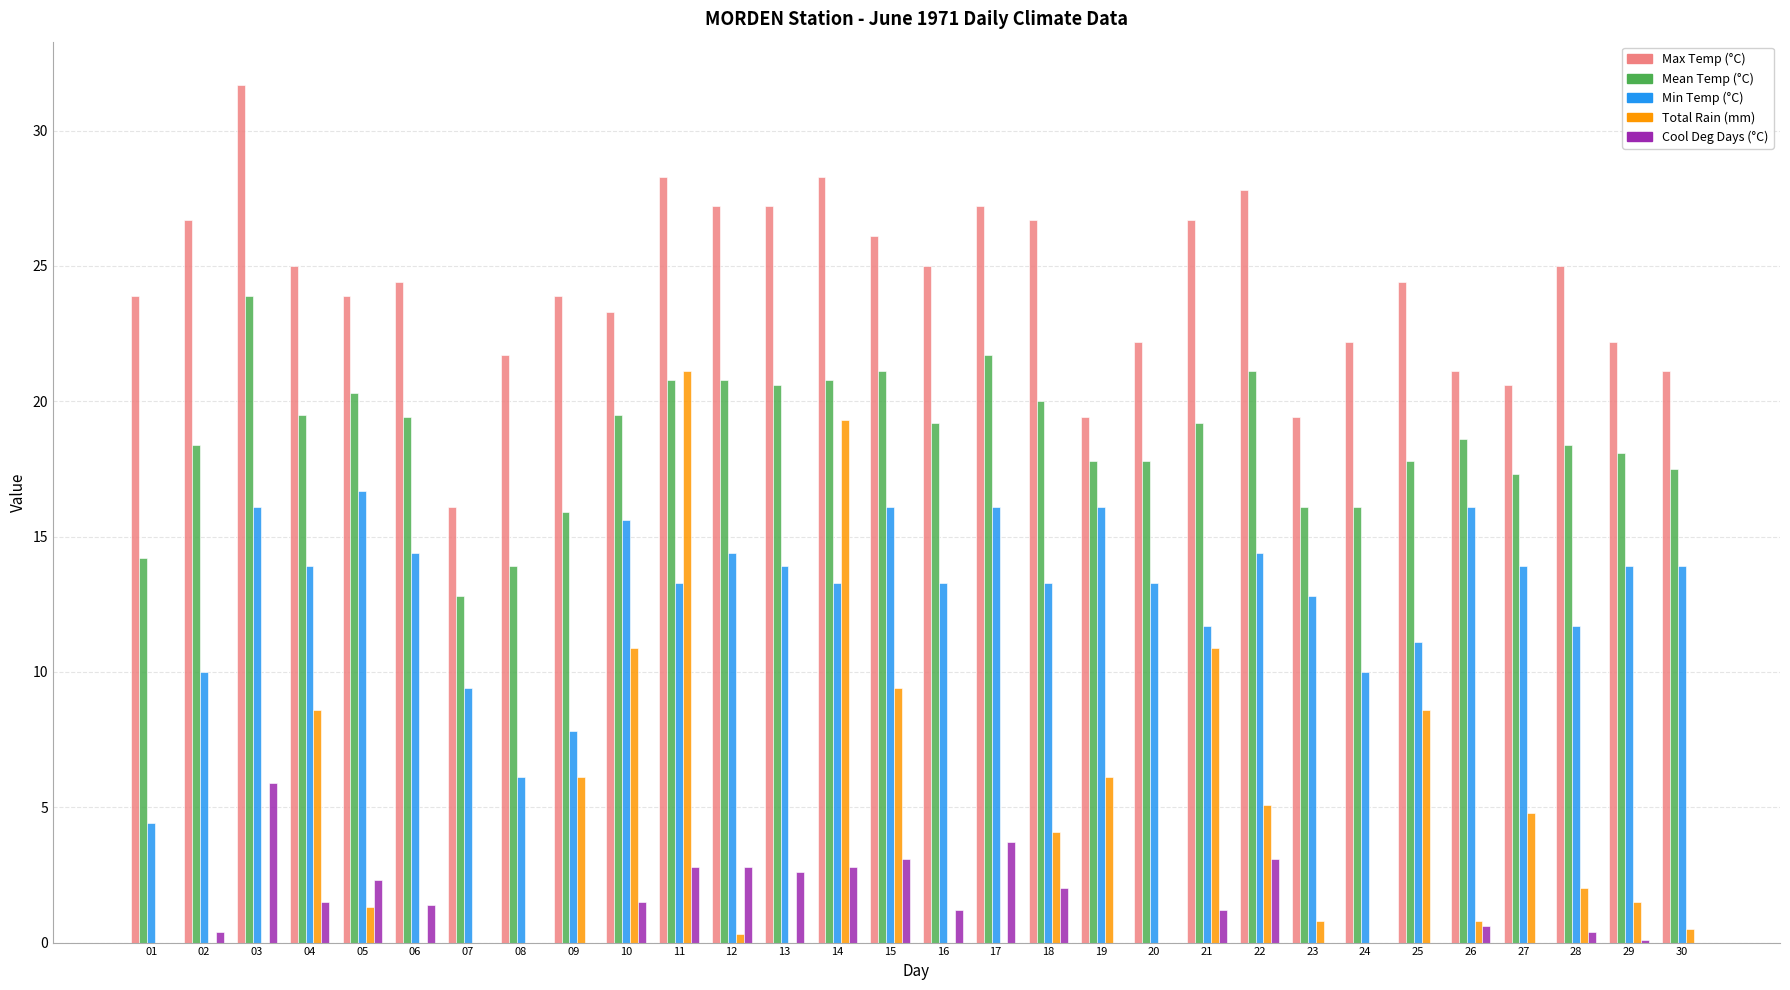

Which series changed the most between 16 and 24?

Min Temp (°C)